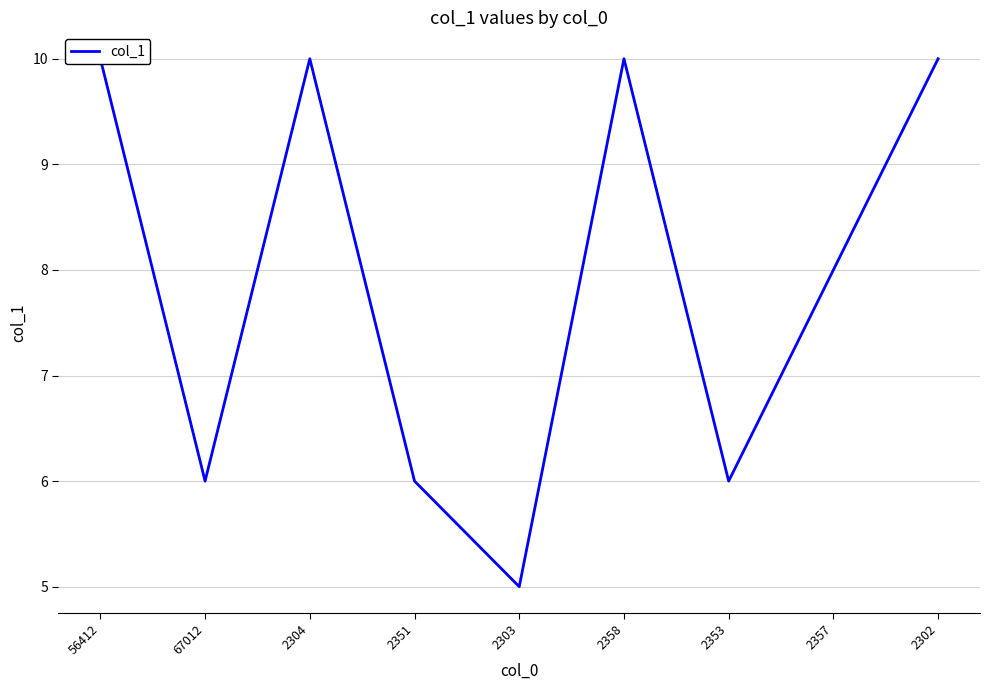

How many data points are less than 8?

4